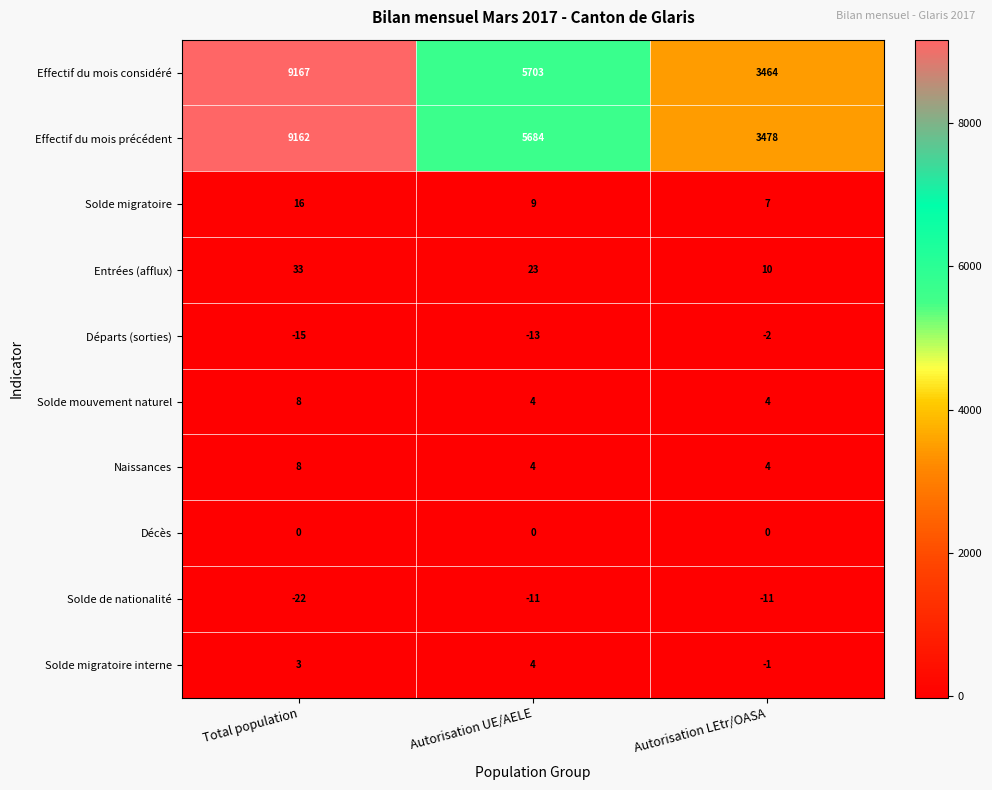

The value of Entrées (afflux) at Autorisation UE/AELE is 23. True or false?

True